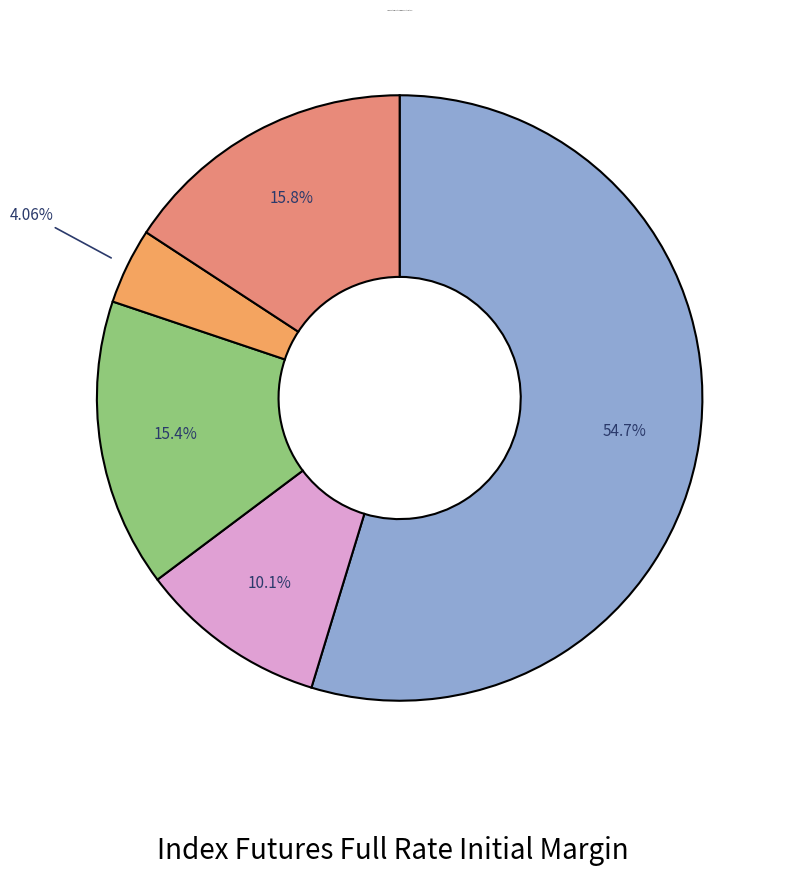

Count the number of slices in the pie.

5